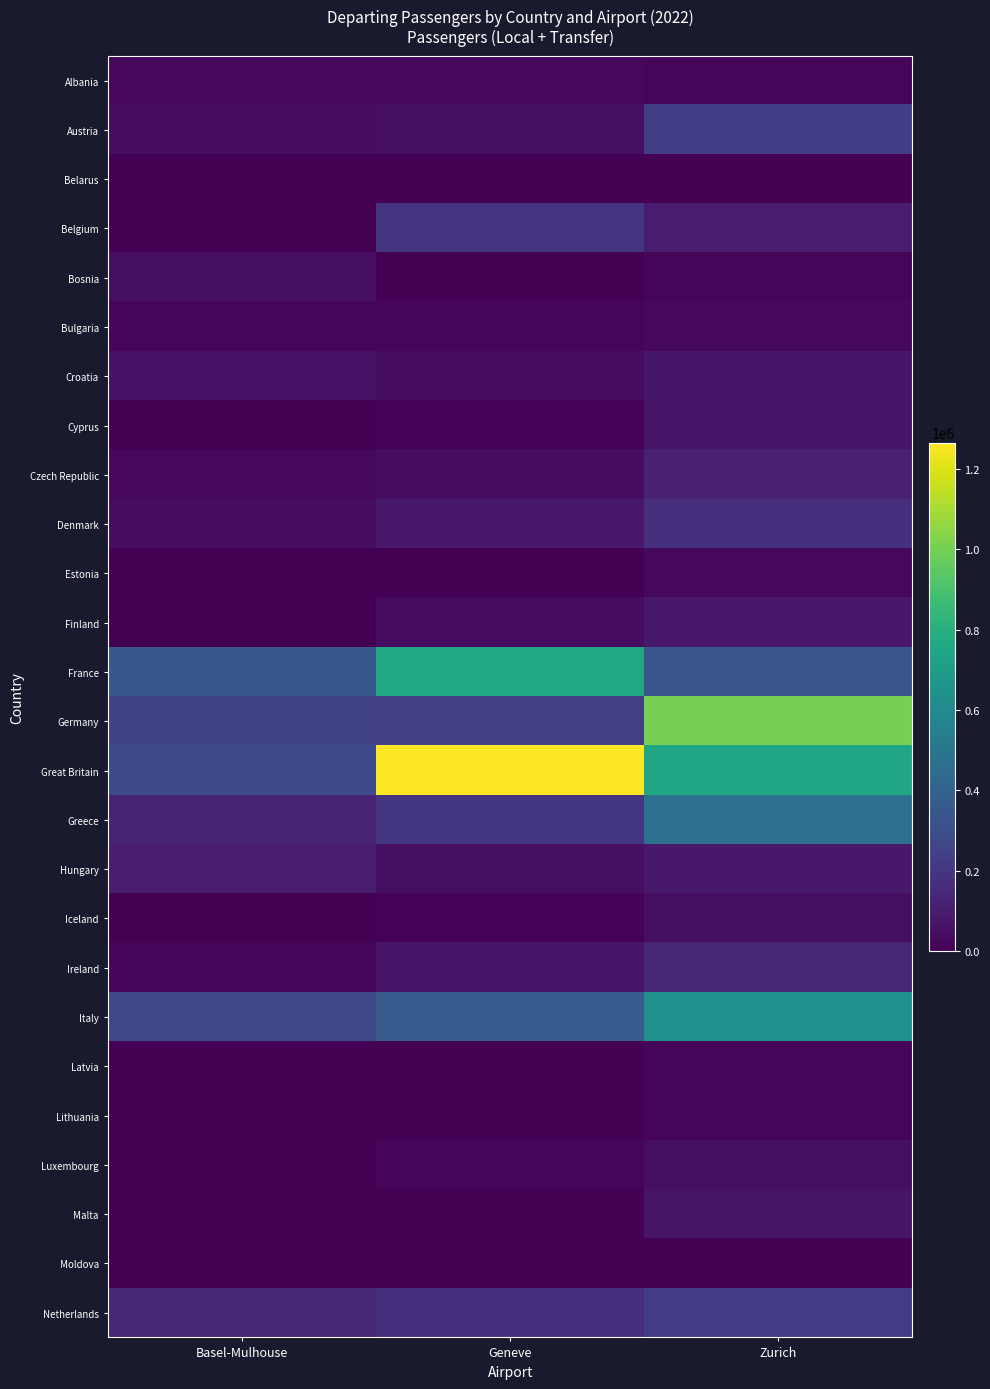

What is the maximum value shown in the chart?

1266288